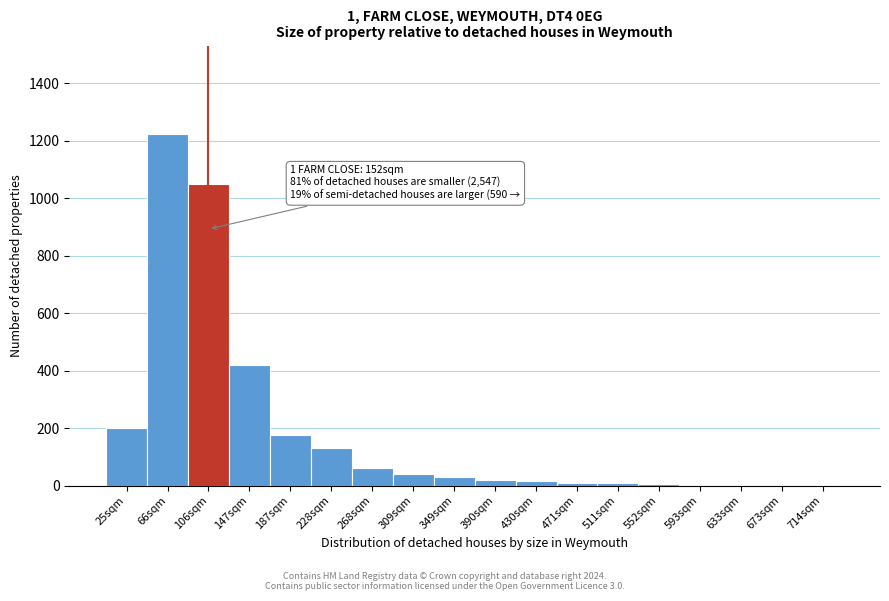

What is the sum of the values at 147sqm and 106sqm?

1470